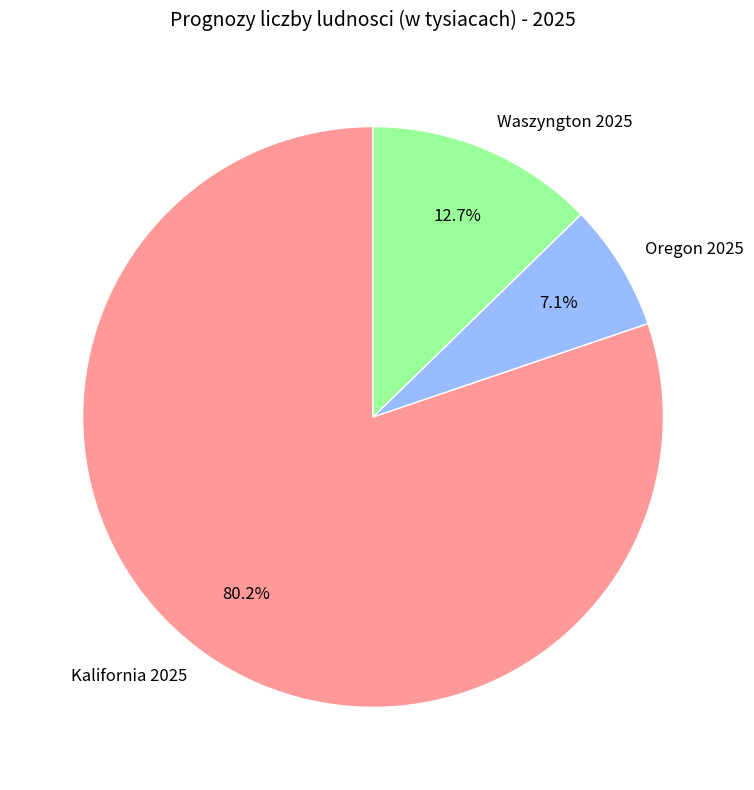

Rank the categories by value from highest to lowest.

Kalifornia 2025, Waszyngton 2025, Oregon 2025